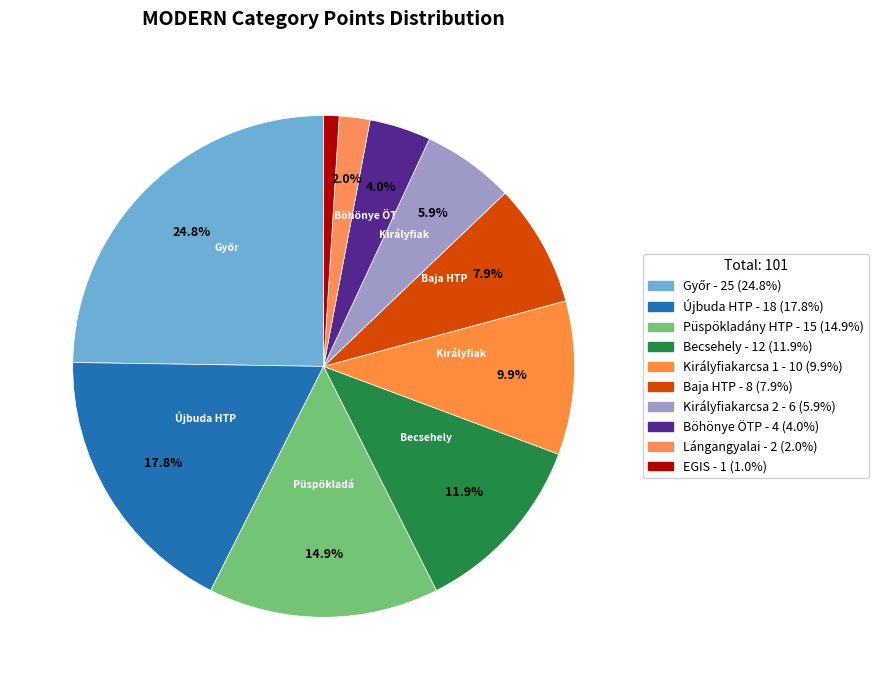

To the nearest percent, what is the difference between the largest and smallest slice percentages?

24%